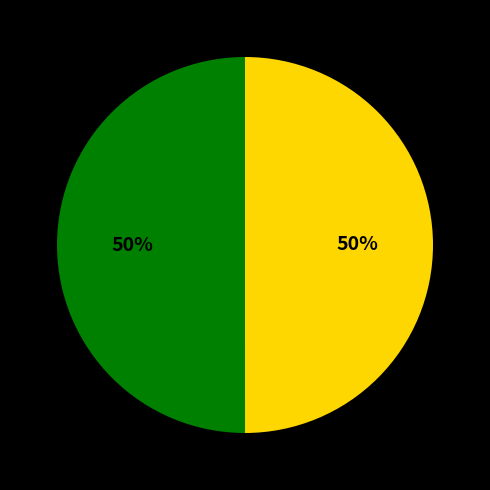

To the nearest percent, what is the average slice percentage?

50%